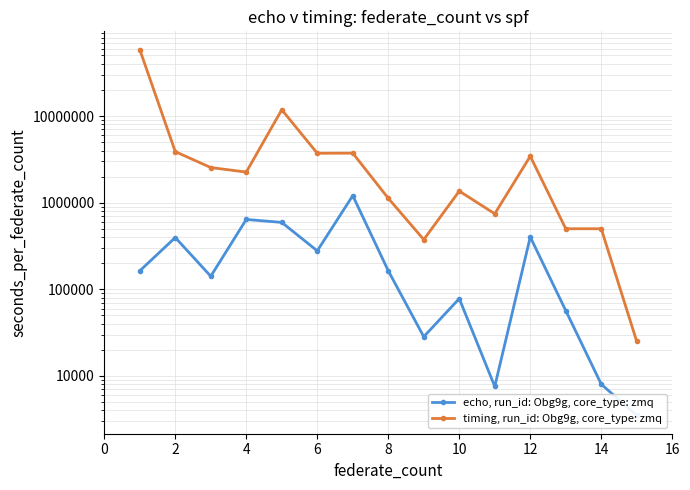

Does the chart display data point markers on the line(s)?

Yes